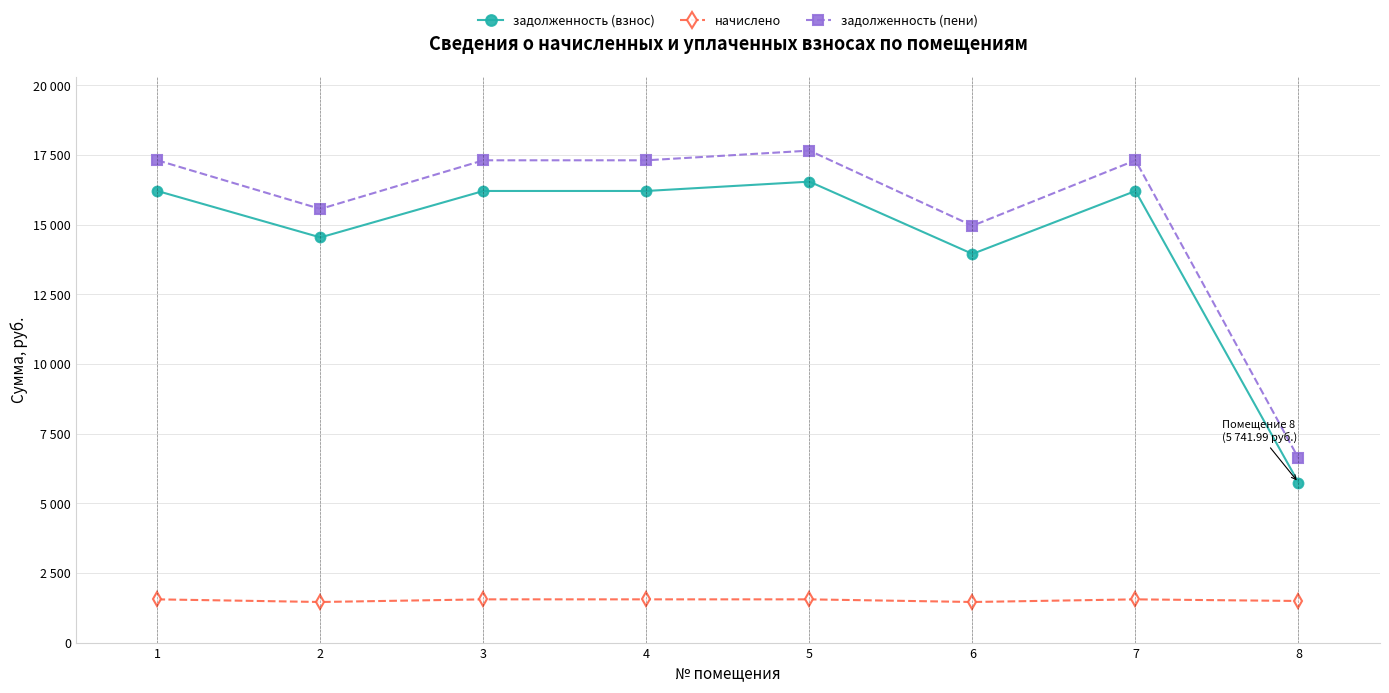

What is the difference between the highest and lowest values at 1?

15758.1